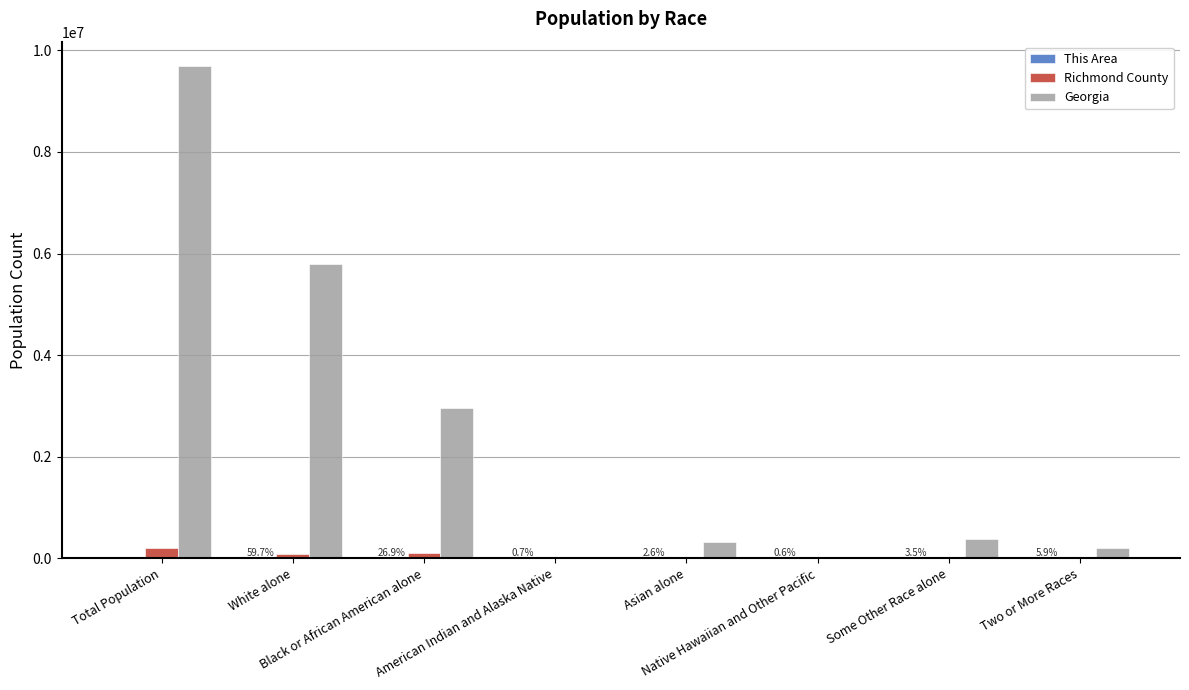

Which series has the largest total across all categories?

Georgia